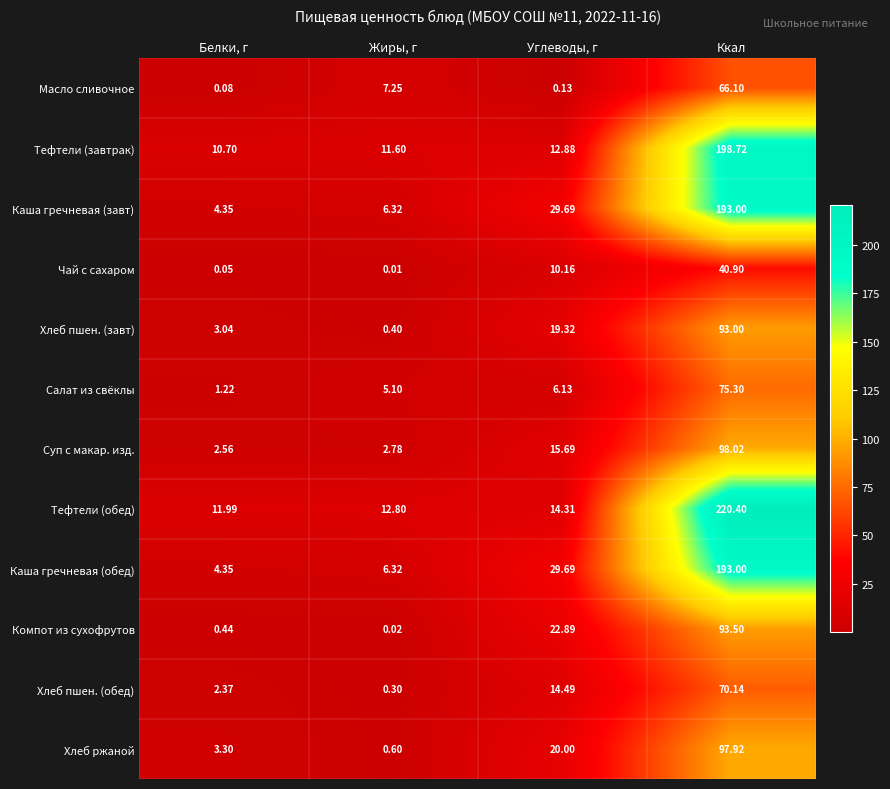

At which category is the sum across all series the highest?

Ккал